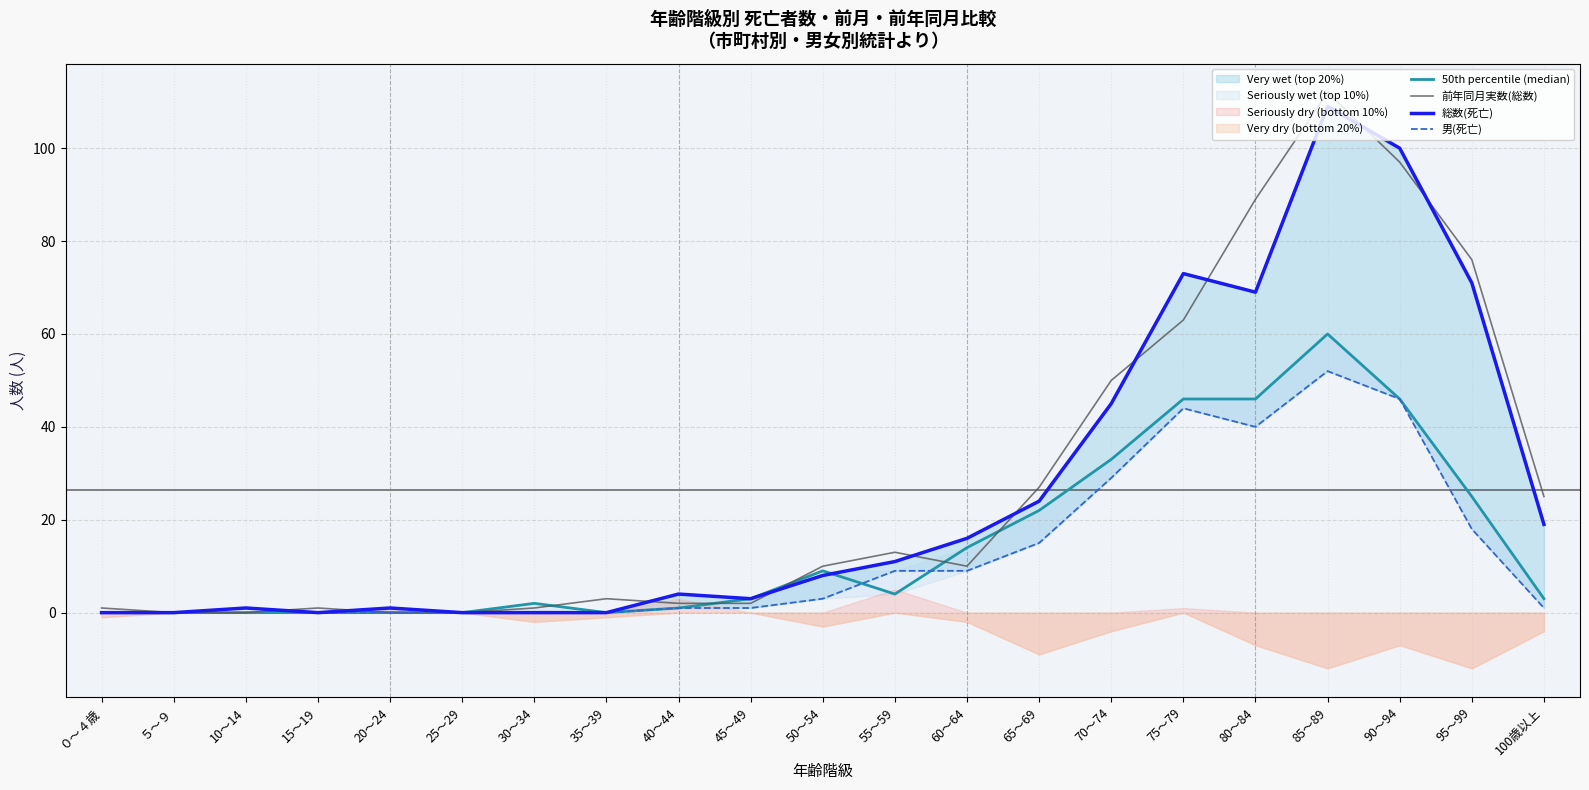

At how many categories does at least one series exceed 65?

5